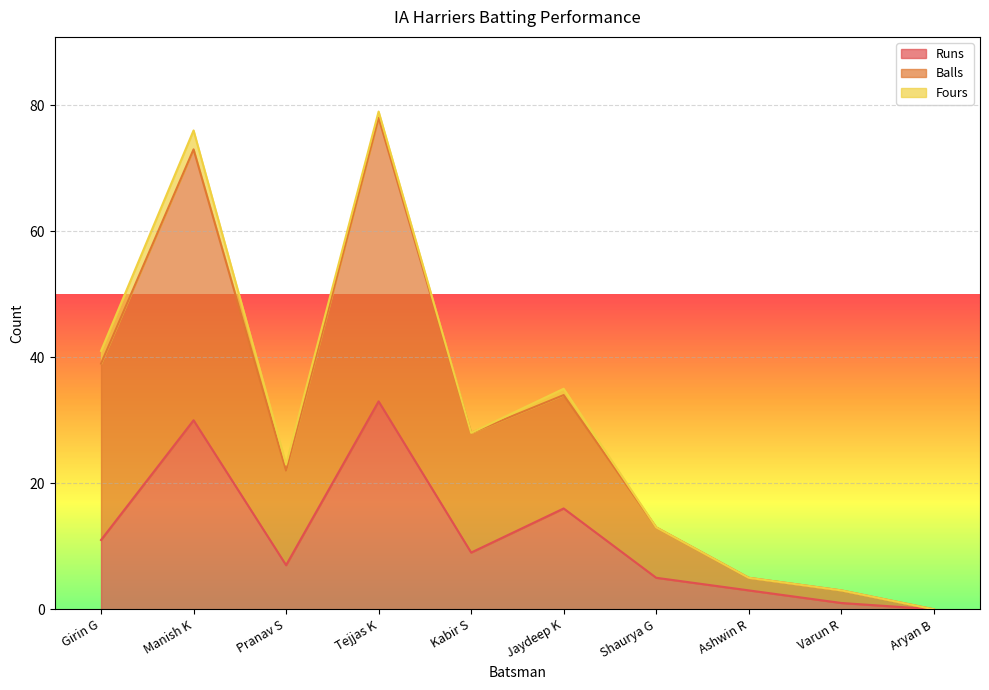

At which label does Runs first exceed 9?

Girin G